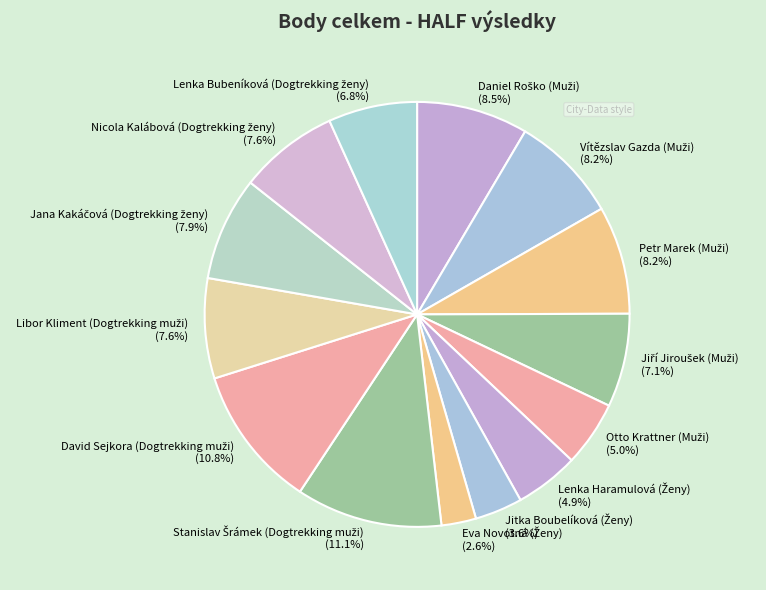

Is there a majority slice in this chart?

No